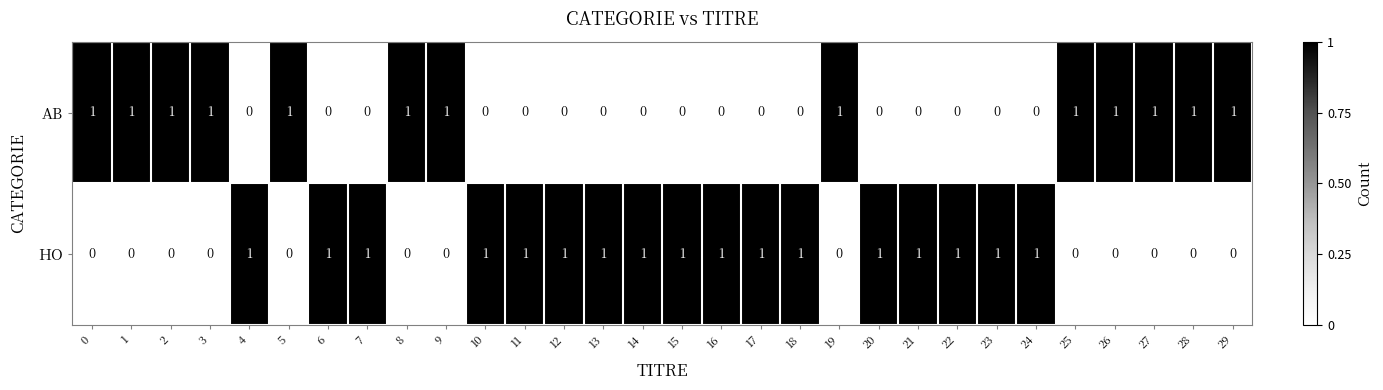

What is the sum of all HO values?

17